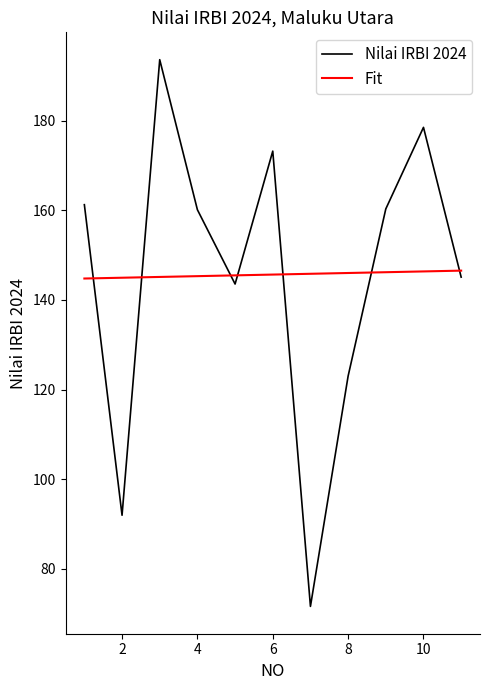

How many times do Nilai IRBI 2024 and Fit cross each other?

7